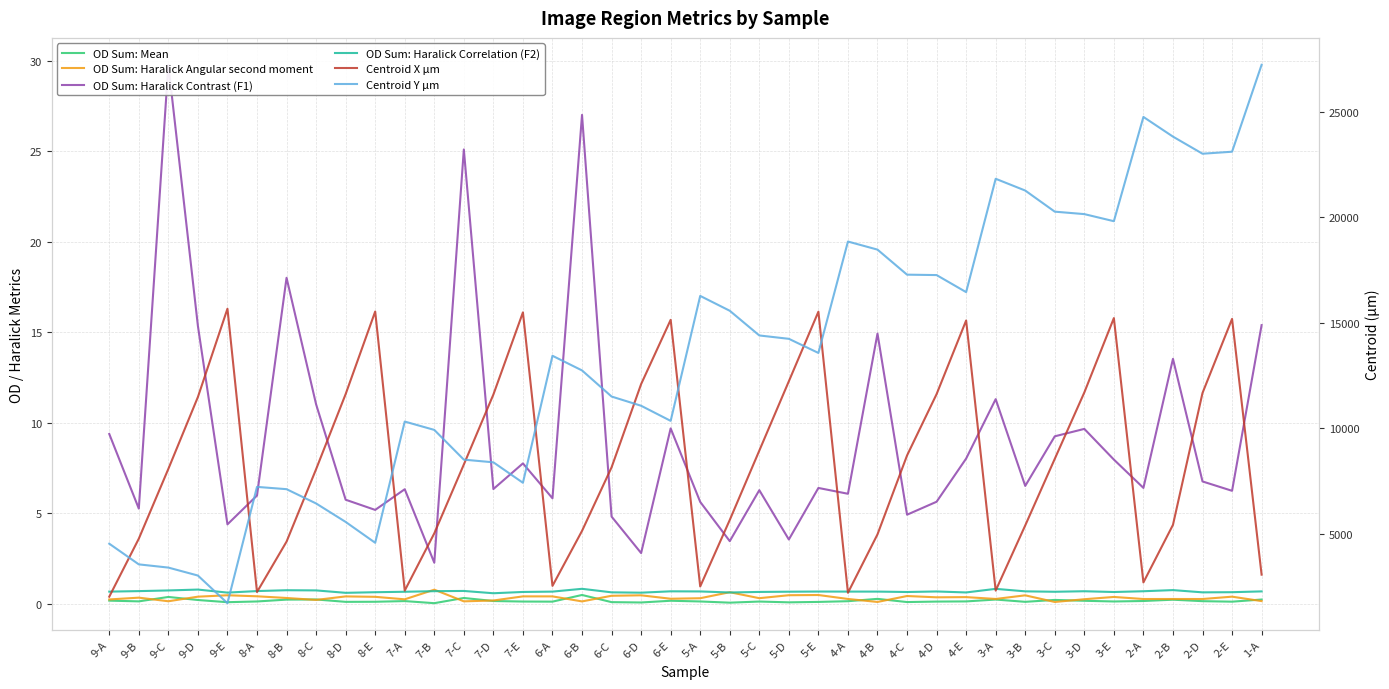

How many lines are shown in the chart?

6